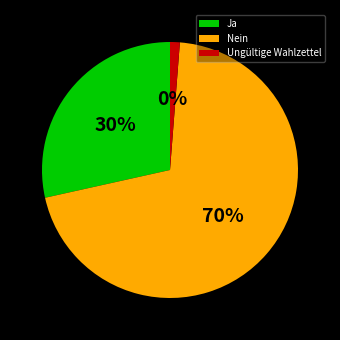

Rank the categories by value from highest to lowest.

Nein, Ja, Ungültige Wahlzettel